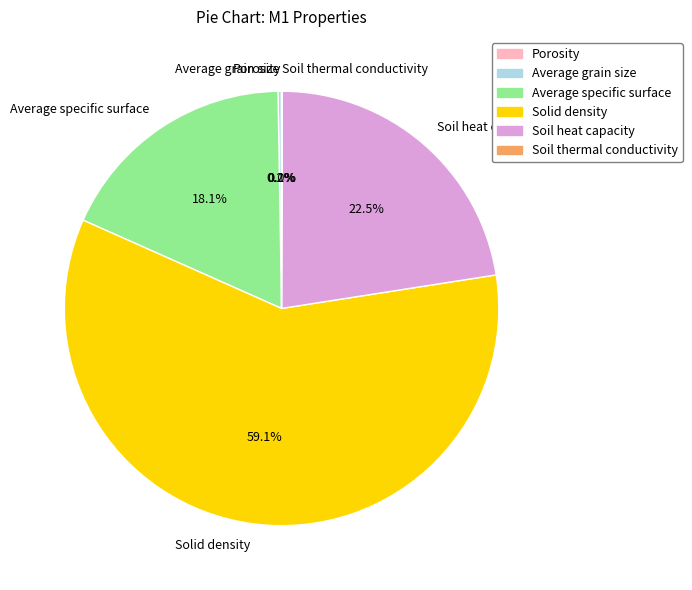

The Average specific surface slice represents 5% of the pie. True or false?

False